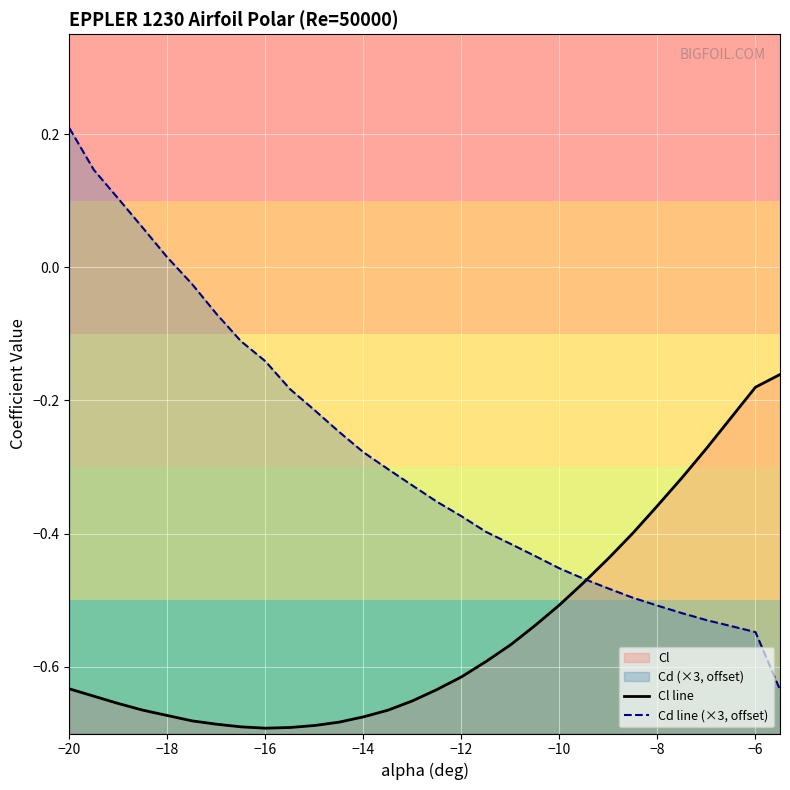

What is the minimum value shown in the chart?

-0.7